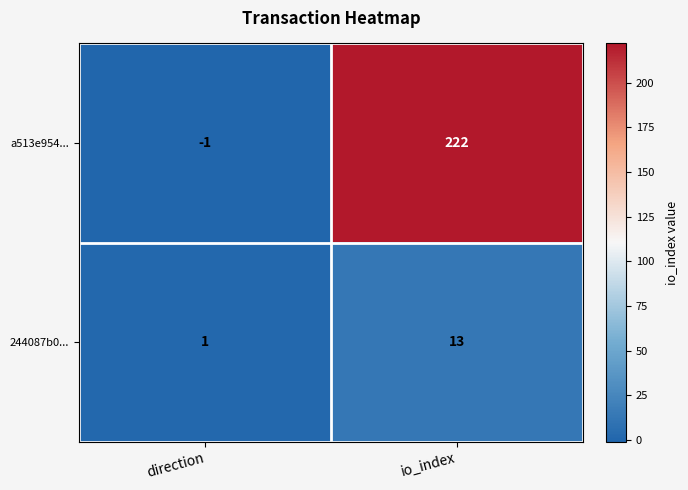

List the series in order of their overall mean, highest first.

a513e954..., 244087b0...